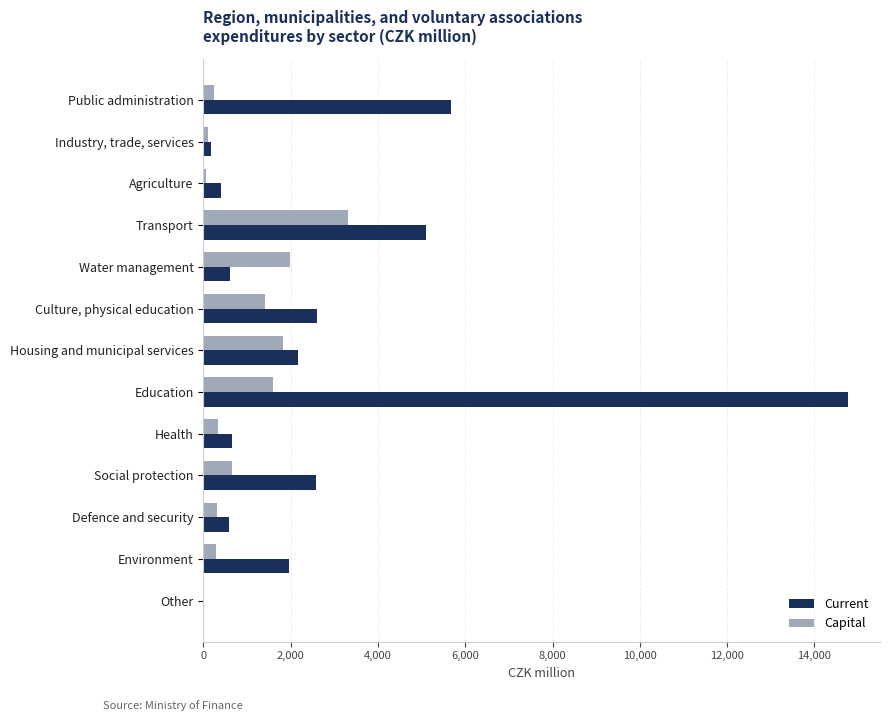

What are all the series names shown in the legend?

Current, Capital